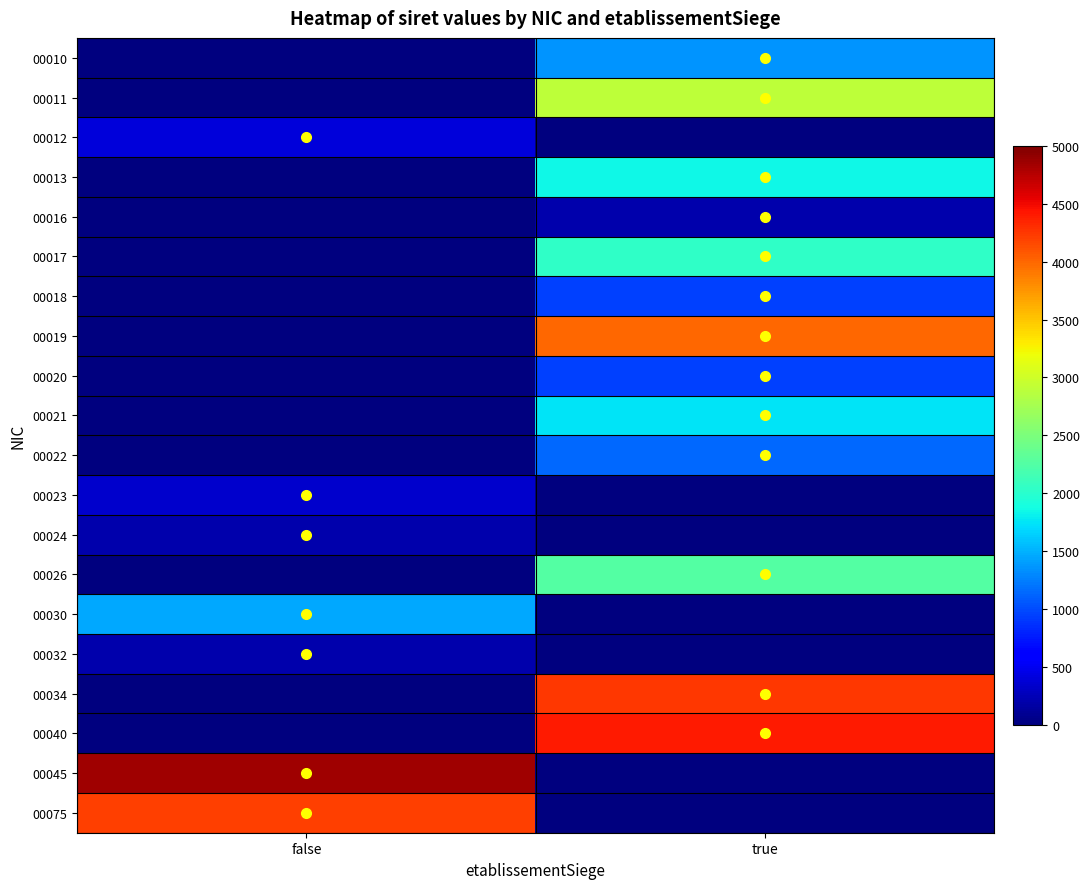

Rank the series at true from highest to lowest value.

00040, 00034, 00019, 00011, 00026, 00017, 00013, 00021, 00010, 00022, 00020, 00018, 00016, 00012, 00023, 00024, 00030, 00032, 00045, 00075